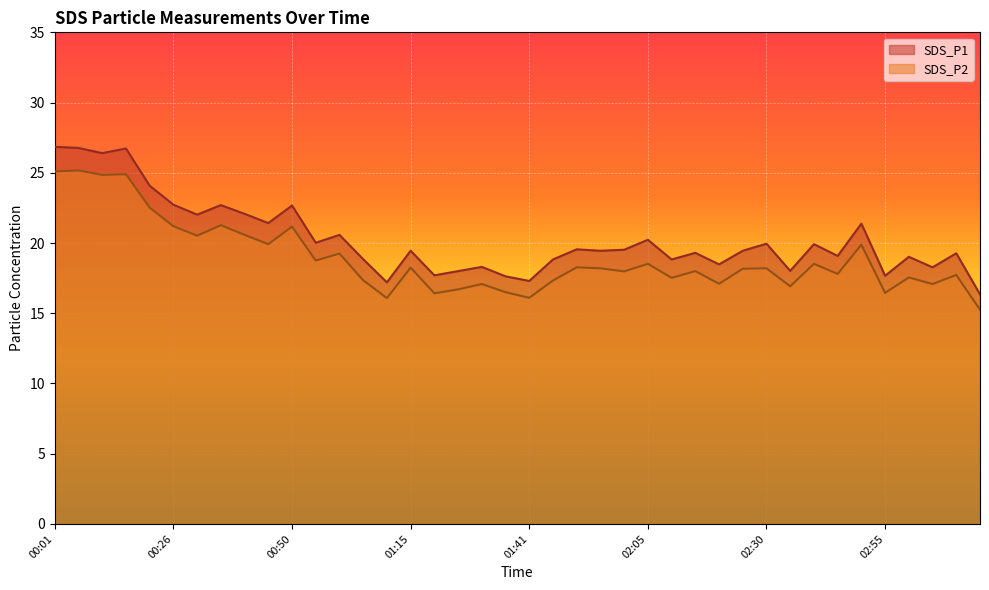

Reading left to right, transcribe all the data shown in this chart.

SDS_P1: 26.9	26.8	26.4	26.7	24.1	22.7	22.0	22.7	22.1	21.4	22.7	20.0	20.6	18.9	17.2	19.4	17.7	18.0	18.3	17.6	17.3	18.8	19.6	19.4	19.5	20.2	18.8	19.3	18.5	19.4	19.9	18.0	19.9	19.1	21.4	17.7	19.0	18.3	19.3	16.4
SDS_P2: 25.1	25.2	24.9	24.9	22.5	21.2	20.5	21.3	20.6	19.9	21.2	18.8	19.2	17.4	16.1	18.2	16.4	16.7	17.1	16.5	16.1	17.3	18.3	18.2	18.0	18.5	17.5	18.0	17.1	18.2	18.2	16.9	18.5	17.8	19.9	16.4	17.6	17.1	17.7	15.2